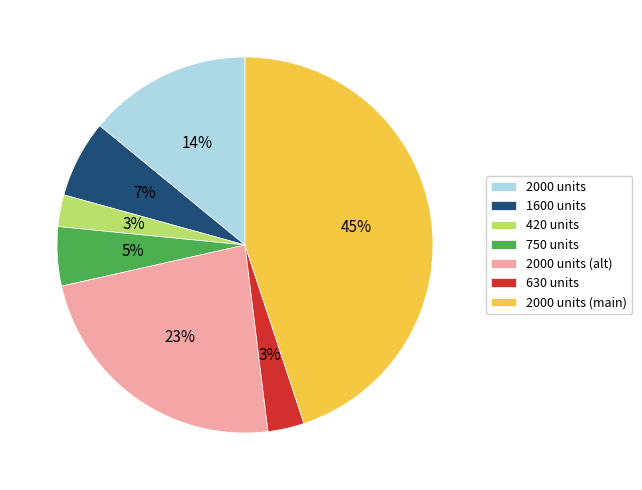

Does any single category account for the majority?

No